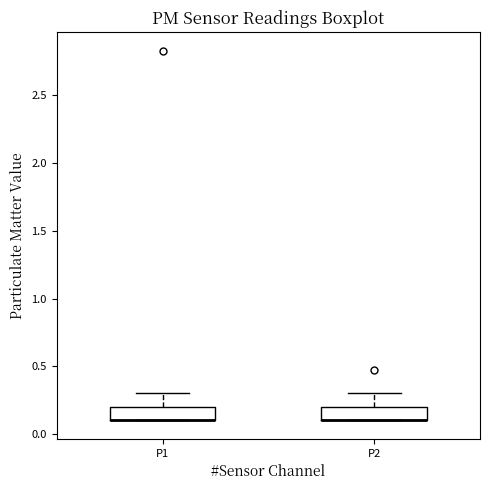

Reading left to right, transcribe this box plot: for each box, give where its median line is, the range the box spans, and where its two whiskers end, as read against the y-axis. The values are not printed on the chart, so give them approximately, as read against the axis.

P1: median 0.1 (drawn on the box's lower edge), box 0.1 to 0.2, whiskers 0.1 to 0.3
P2: median 0.1 (drawn on the box's lower edge), box 0.1 to 0.2, whiskers 0.1 to 0.3